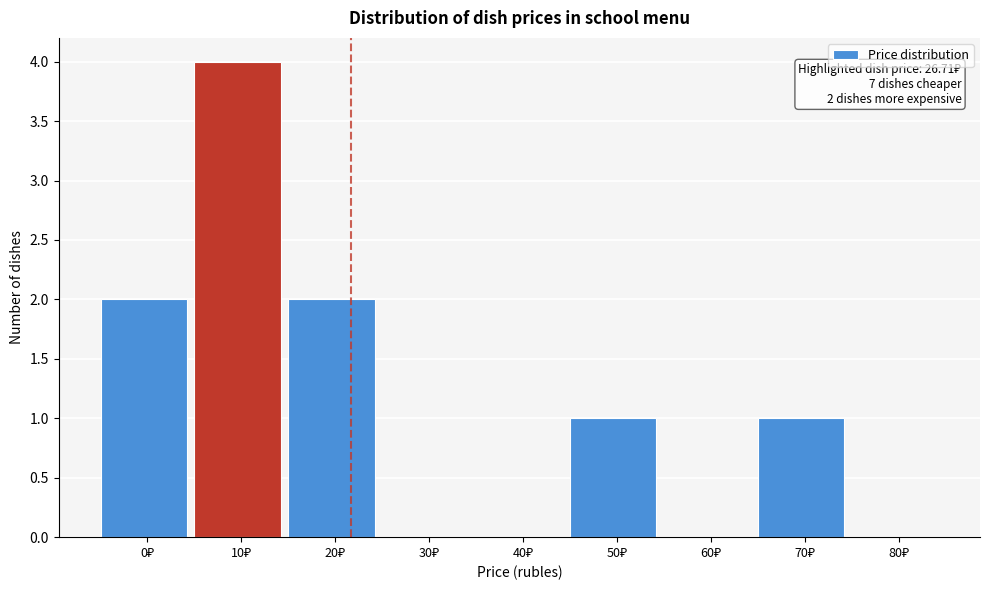

What is the sum of all values?

10